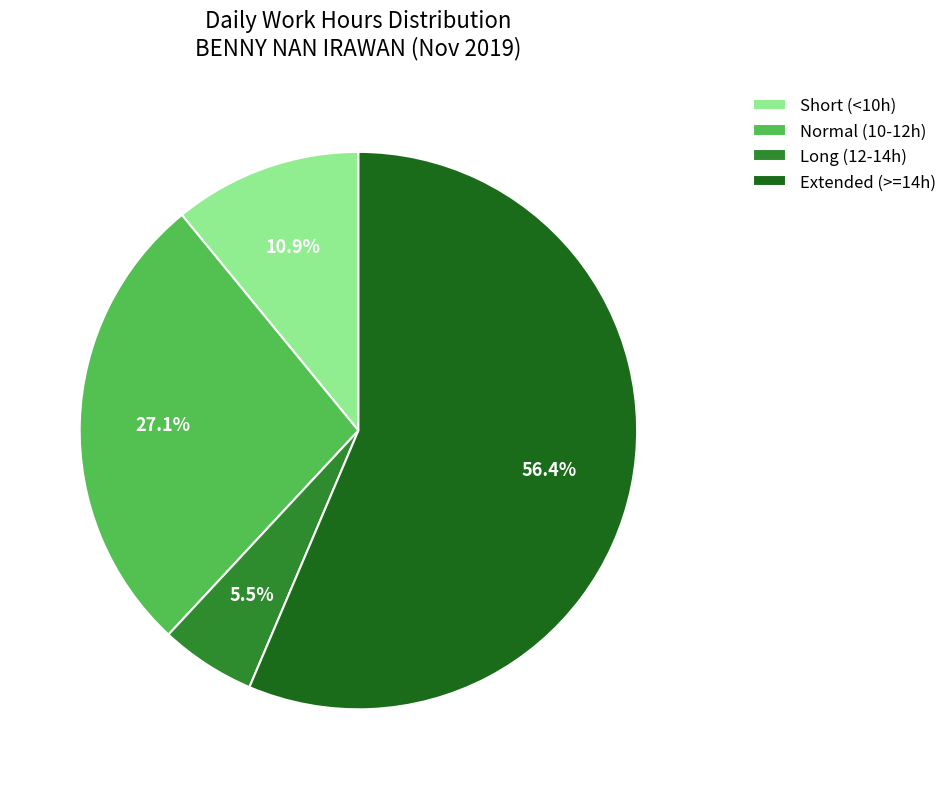

Between Extended (>=14h) and Normal (10-12h), which is larger?

Extended (>=14h)